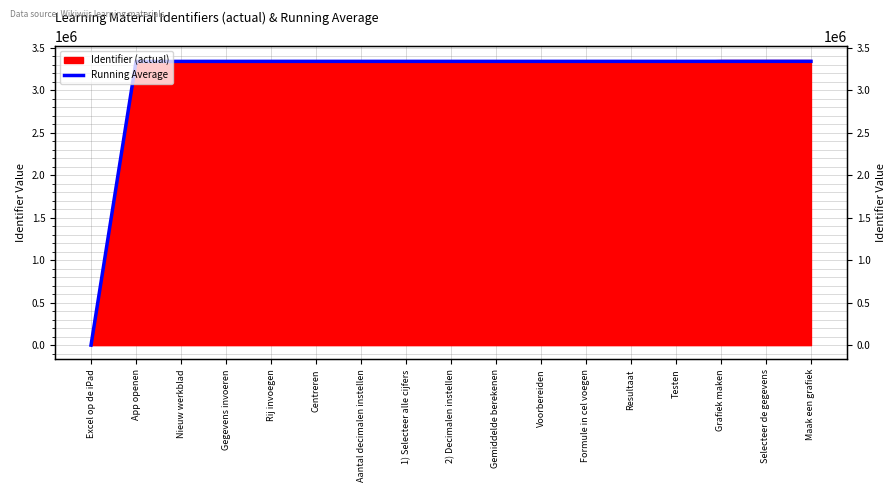

At which label is the value closest to 1669385?

App openen